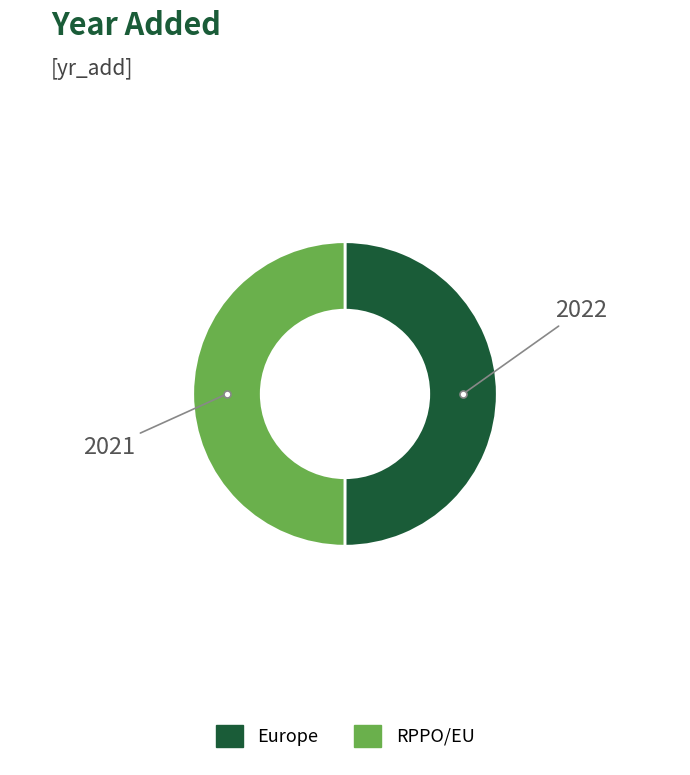

The RPPO/EU slice represents 41% of the pie. True or false?

False